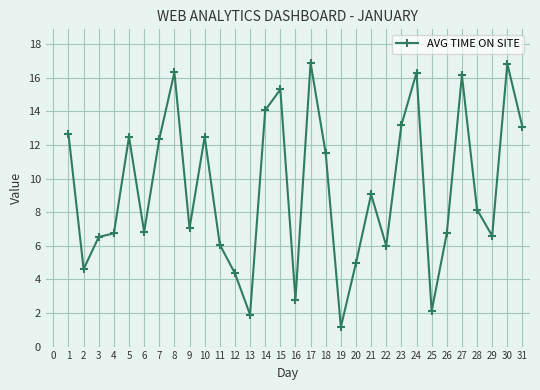

Between 19 and 24, which is larger?

24